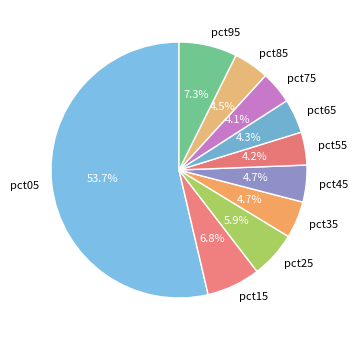

To the nearest percent, what is the difference between the pct35 and pct25 slice percentages?

1%